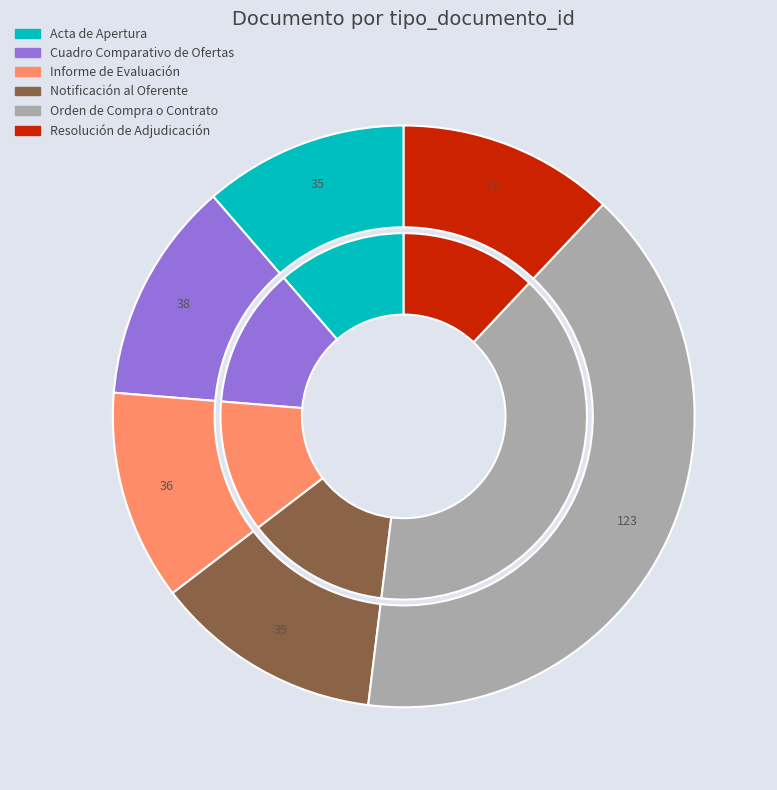

What percentage is the Notificación al Oferente slice, to the nearest percent?

13%